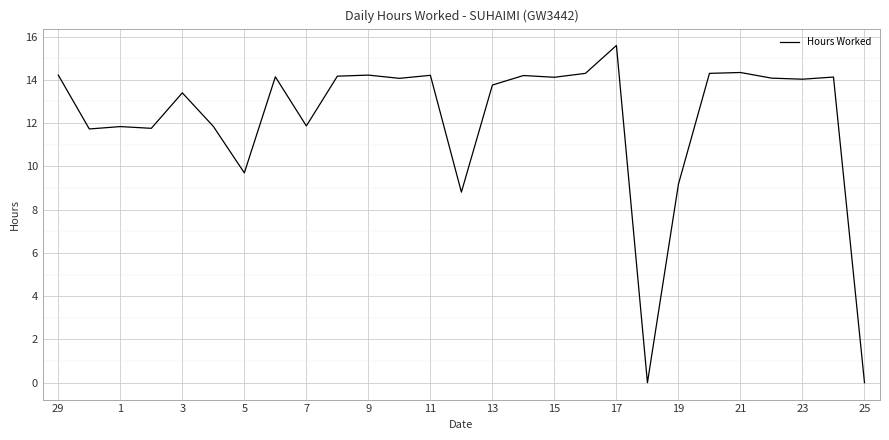

What is the difference between the maximum and minimum values?

15.6